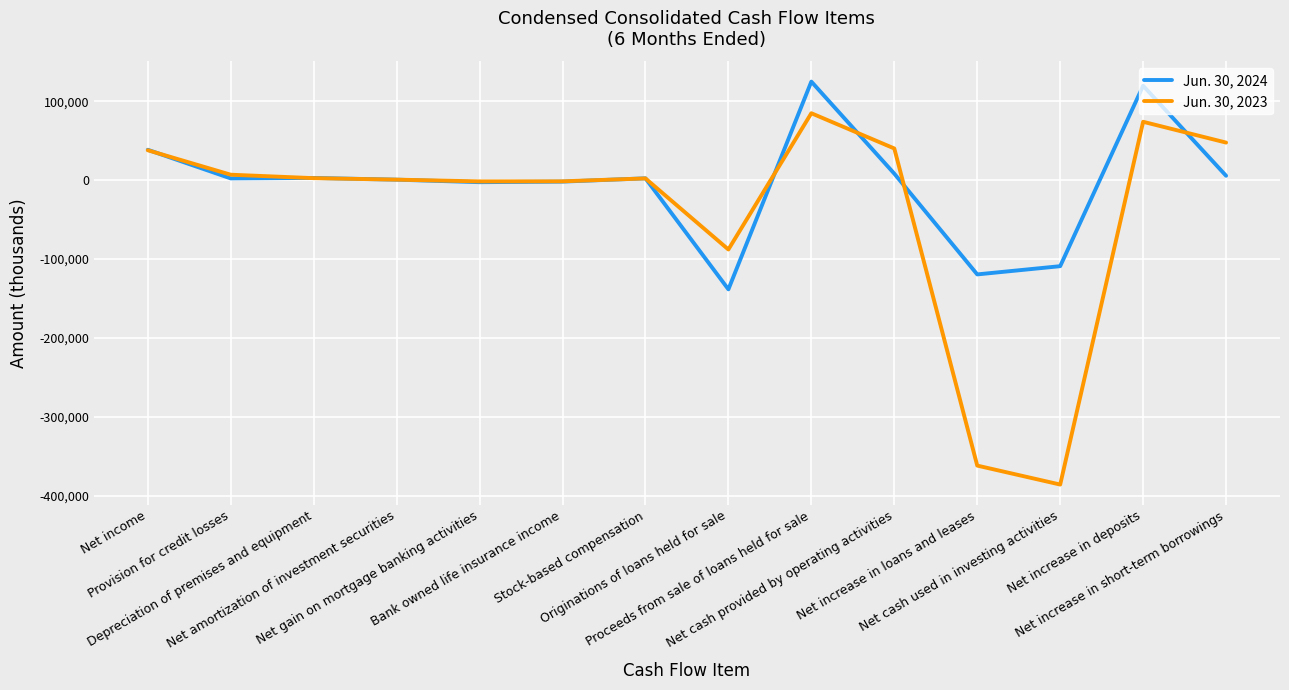

What is the sum of all Jun. 30, 2024 values?

-67579